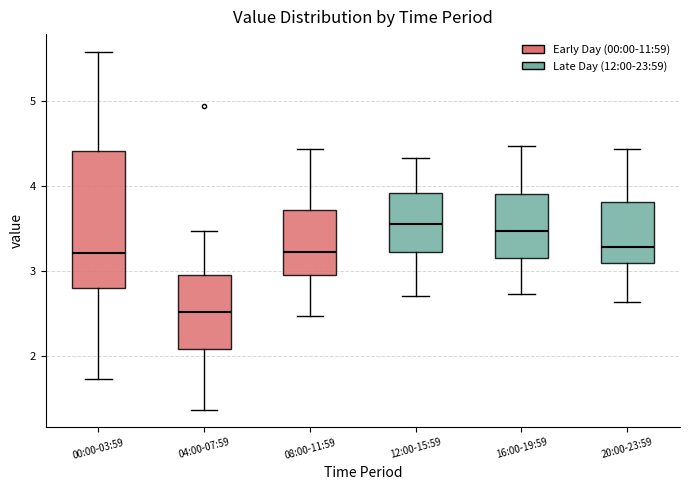

Which box has the lowest median line?

04:00-07:59